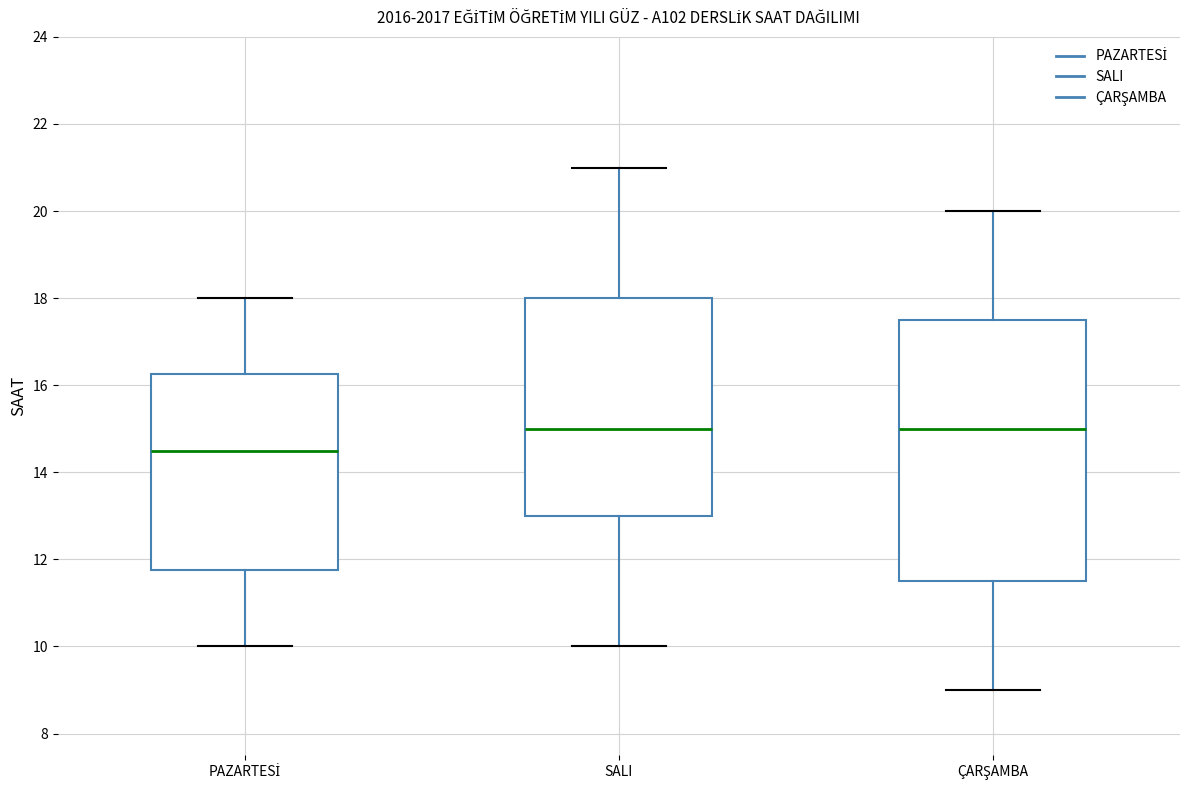

Reading left to right, transcribe this box plot: for each box, give where its median line is, the range the box spans, and where its two whiskers end, as read against the y-axis. The values are not printed on the chart, so give them approximately, as read against the axis.

PAZARTESİ: median 14.6, box 11.8 to 16.2, whiskers 10.0 to 18.0
SALI: median 15.0, box 13.0 to 18.0, whiskers 10.0 to 21.0
ÇARŞAMBA: median 15.0, box 11.6 to 17.6, whiskers 9.0 to 20.0